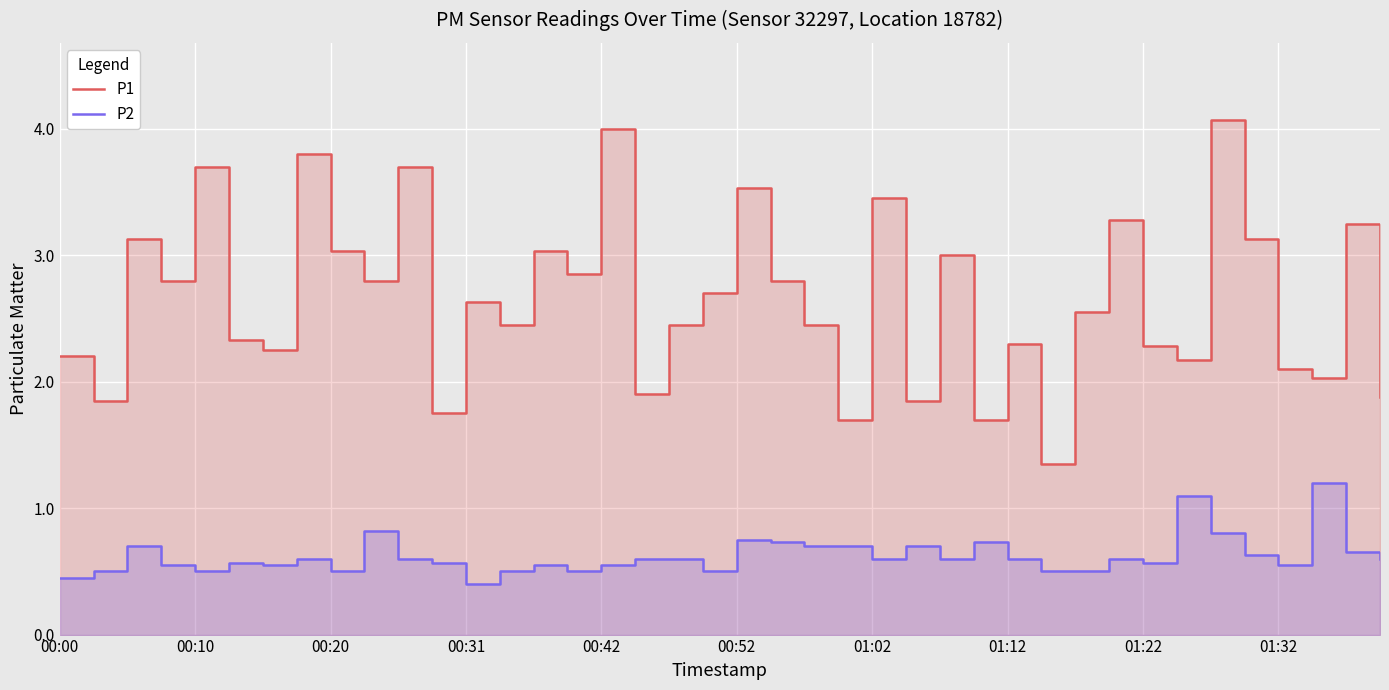

Where is P1 nearest to the value 2?

37